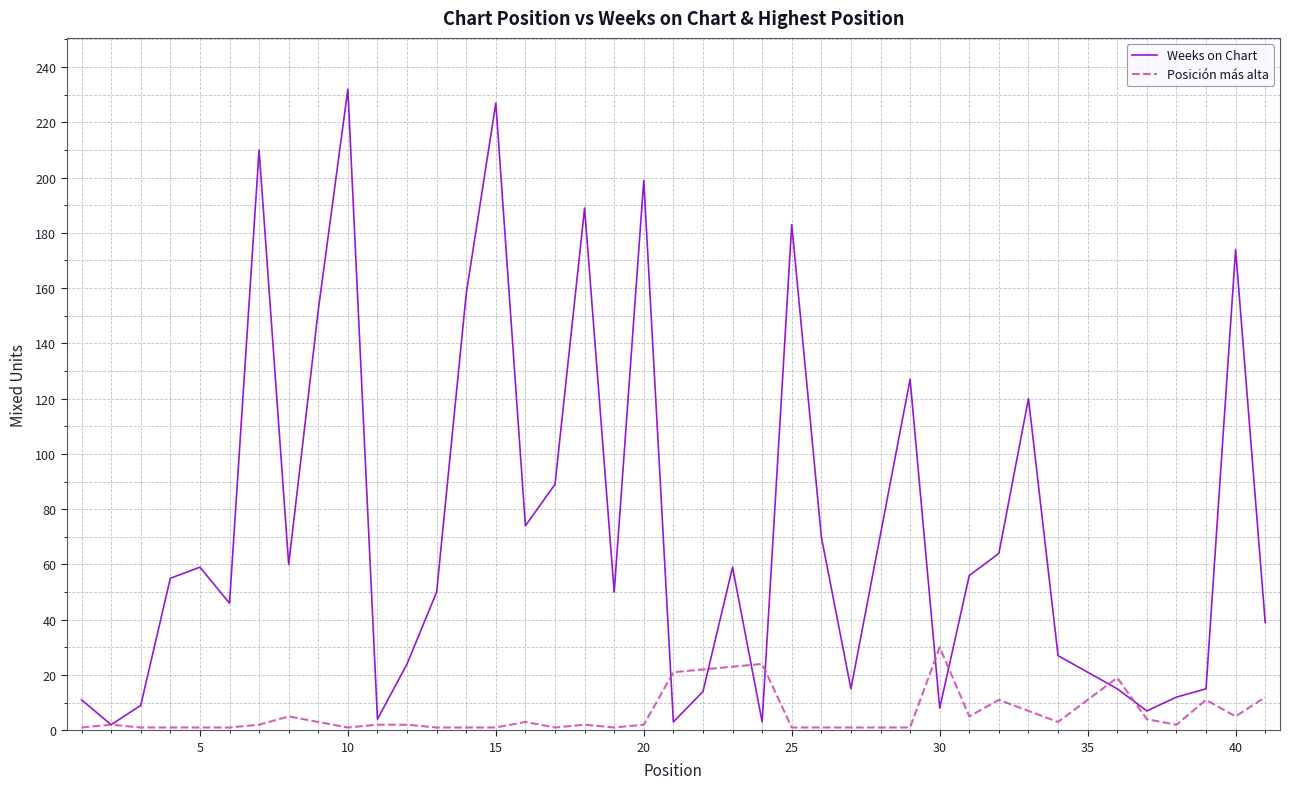

Is this an area chart (filled region under the line)?

No